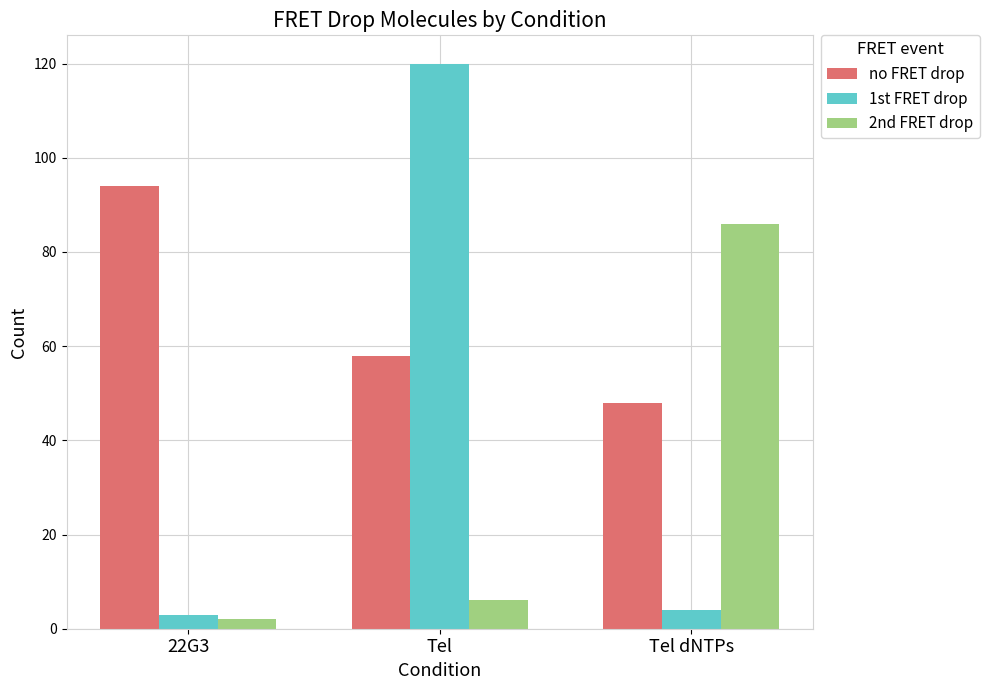

Where does the no FRET drop series first go above 58?

22G3